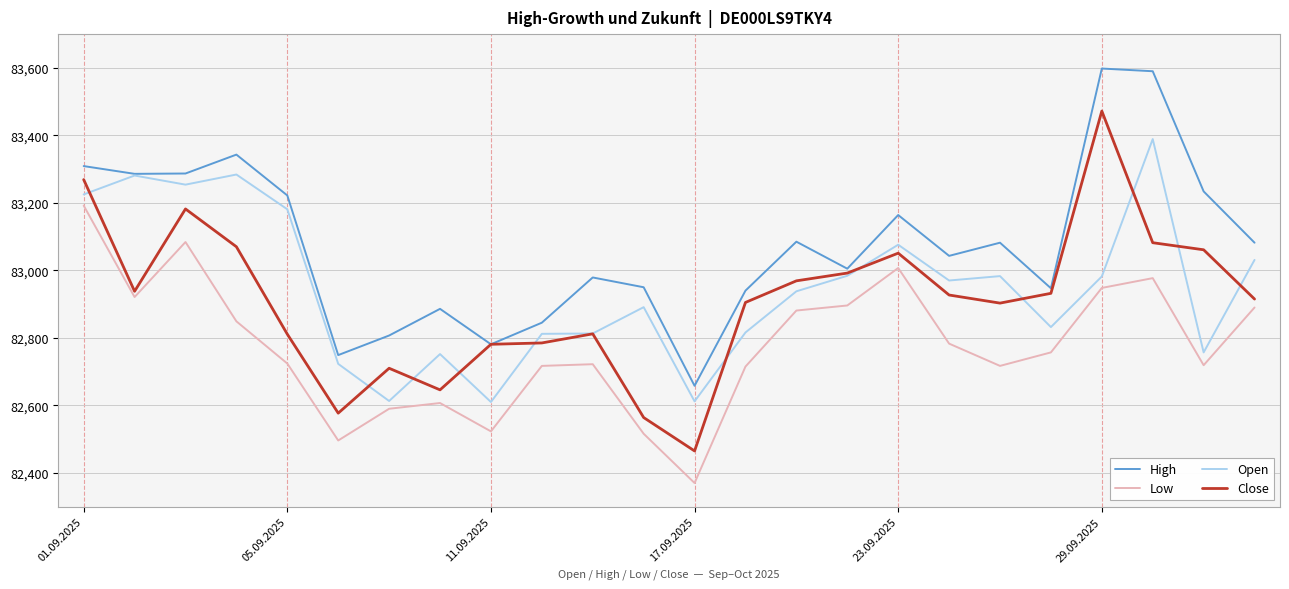

Rank the series by their maximum value, from lowest to highest.

Low, Open, Close, High